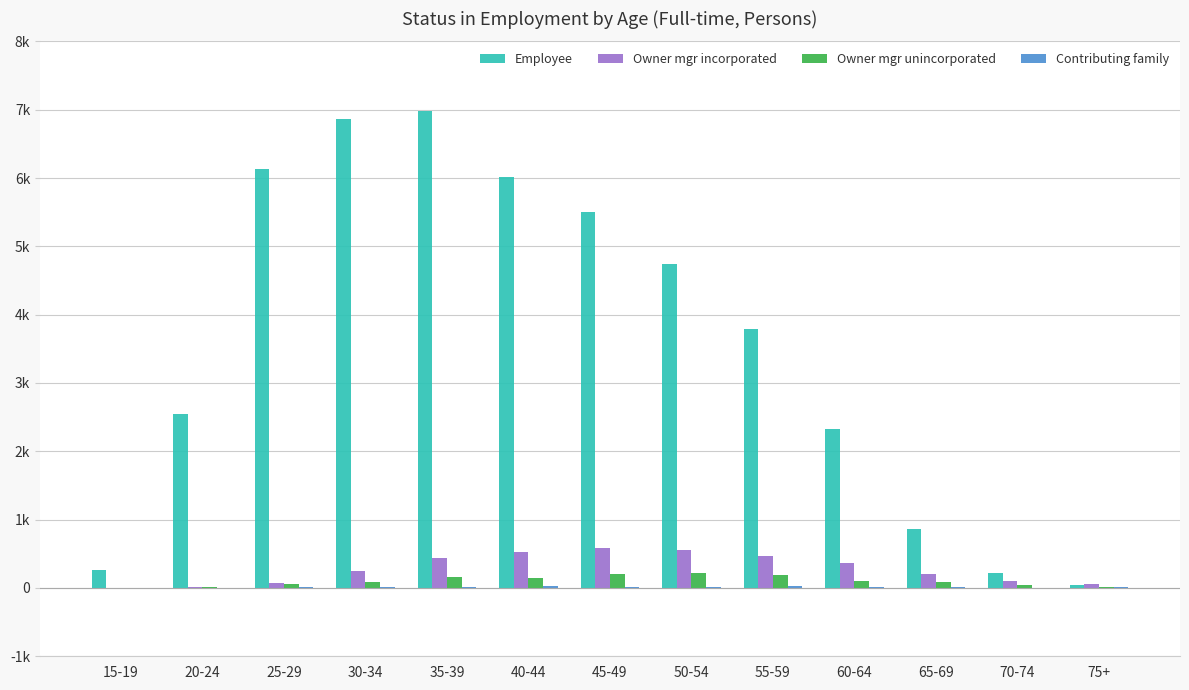

Rank the series at 20-24 from highest to lowest value.

Employee, Owner mgr unincorporated, Owner mgr incorporated, Contributing family